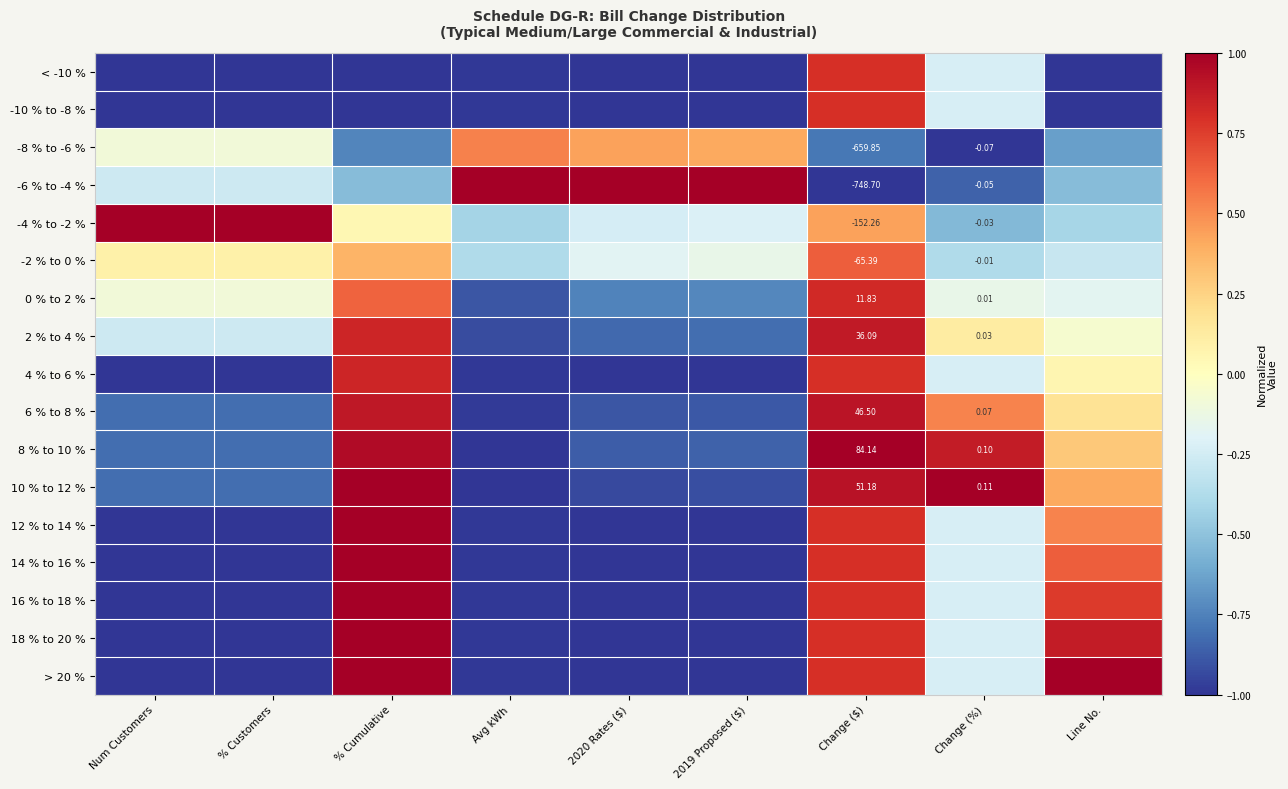

Where is > 20 % nearest to the value 0?

Change (%)